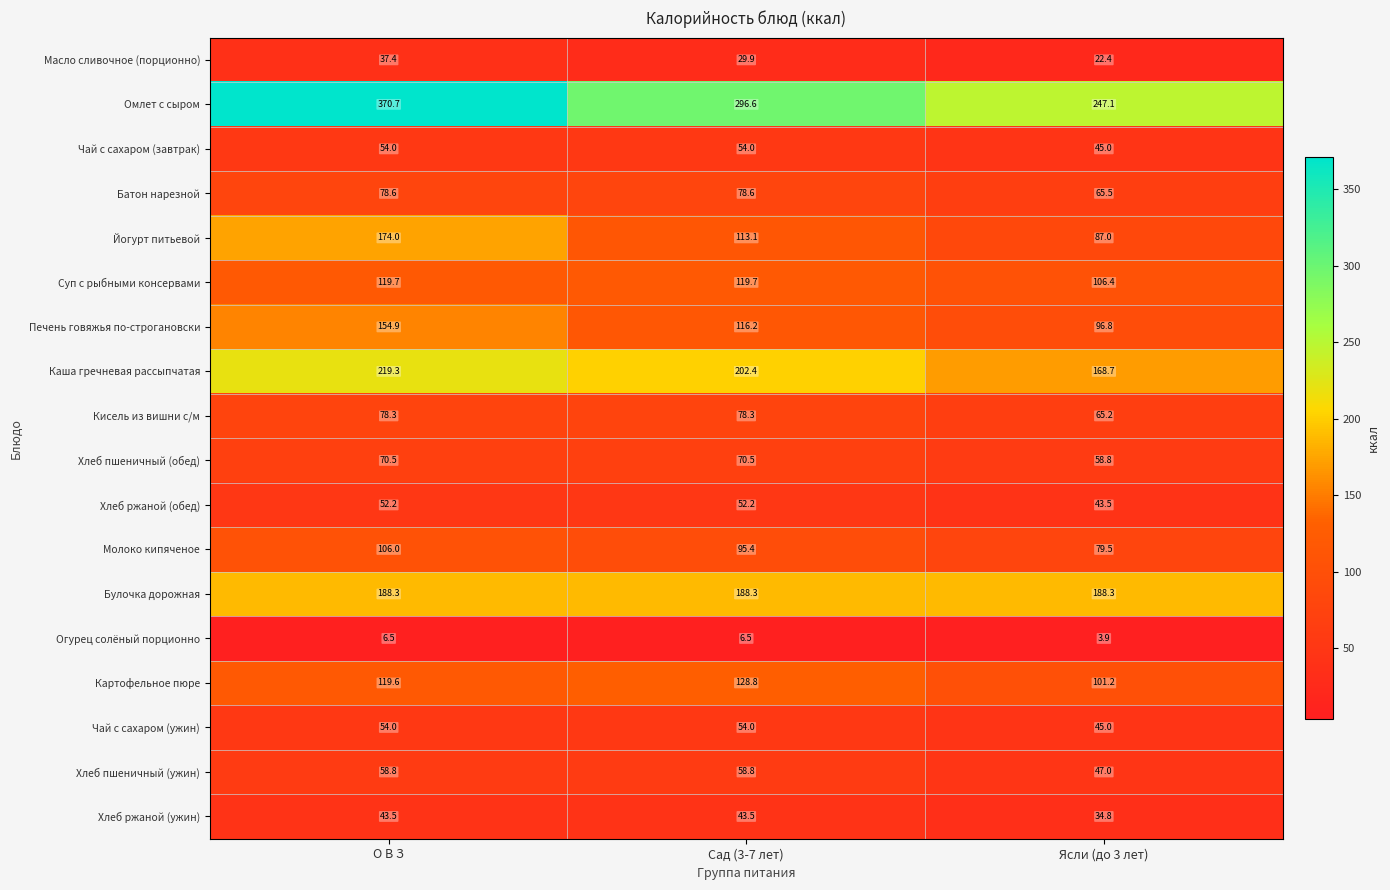

Count the number of data series in this chart.

18